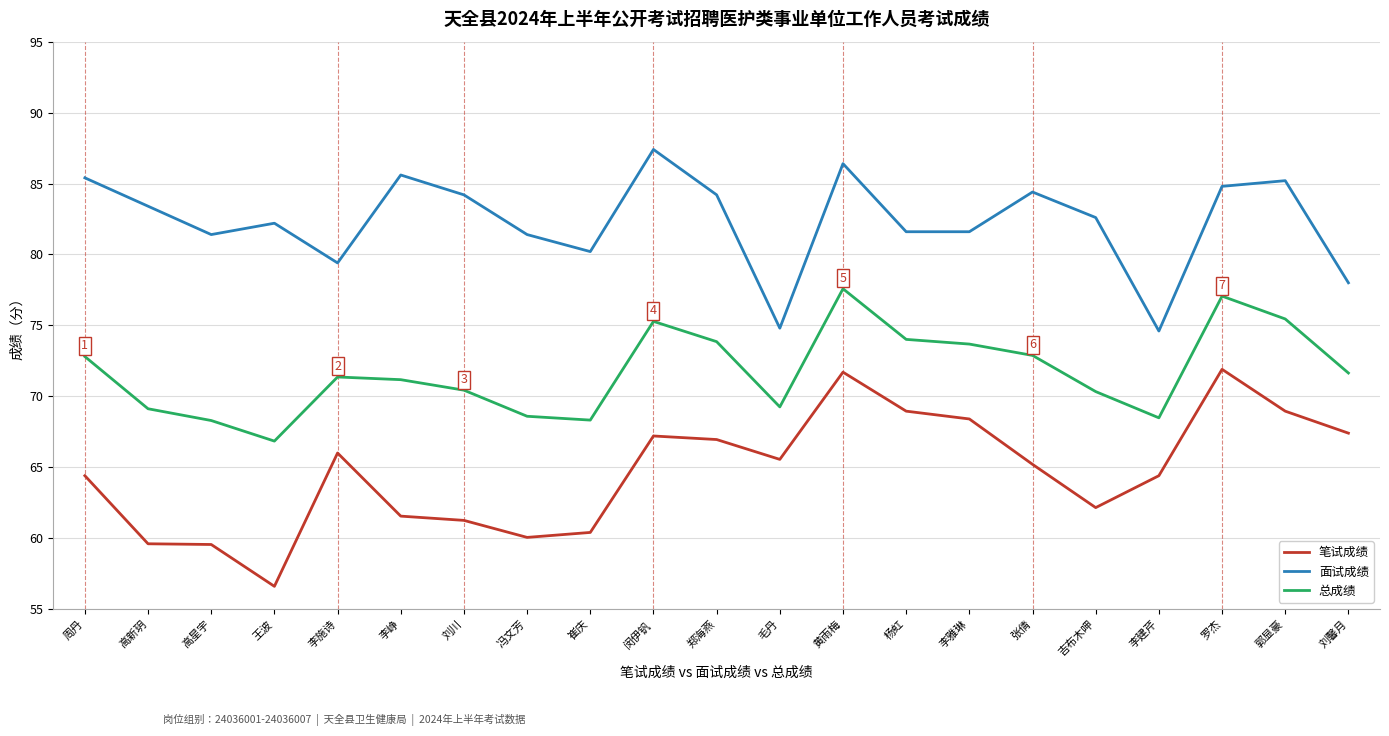

How many interior local valleys does the 总成绩 series have?

4